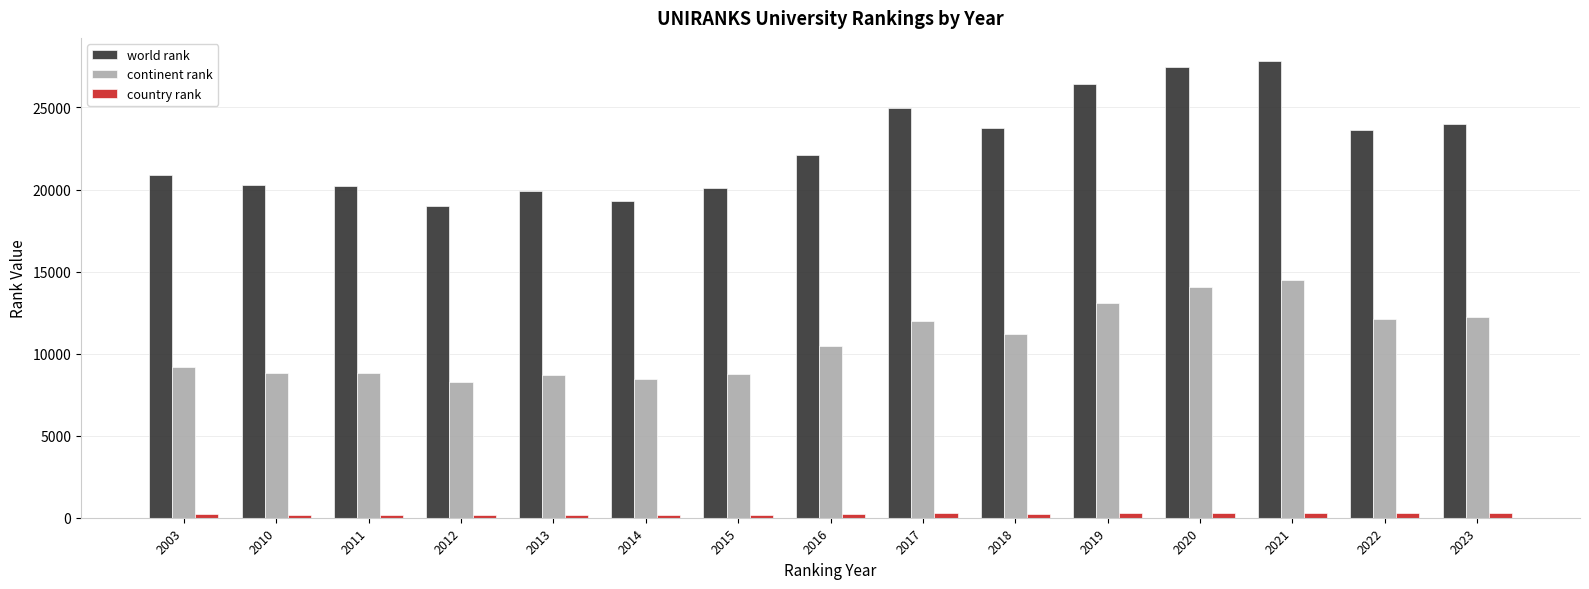

Rank the series at 2019 from highest to lowest value.

world rank, continent rank, country rank